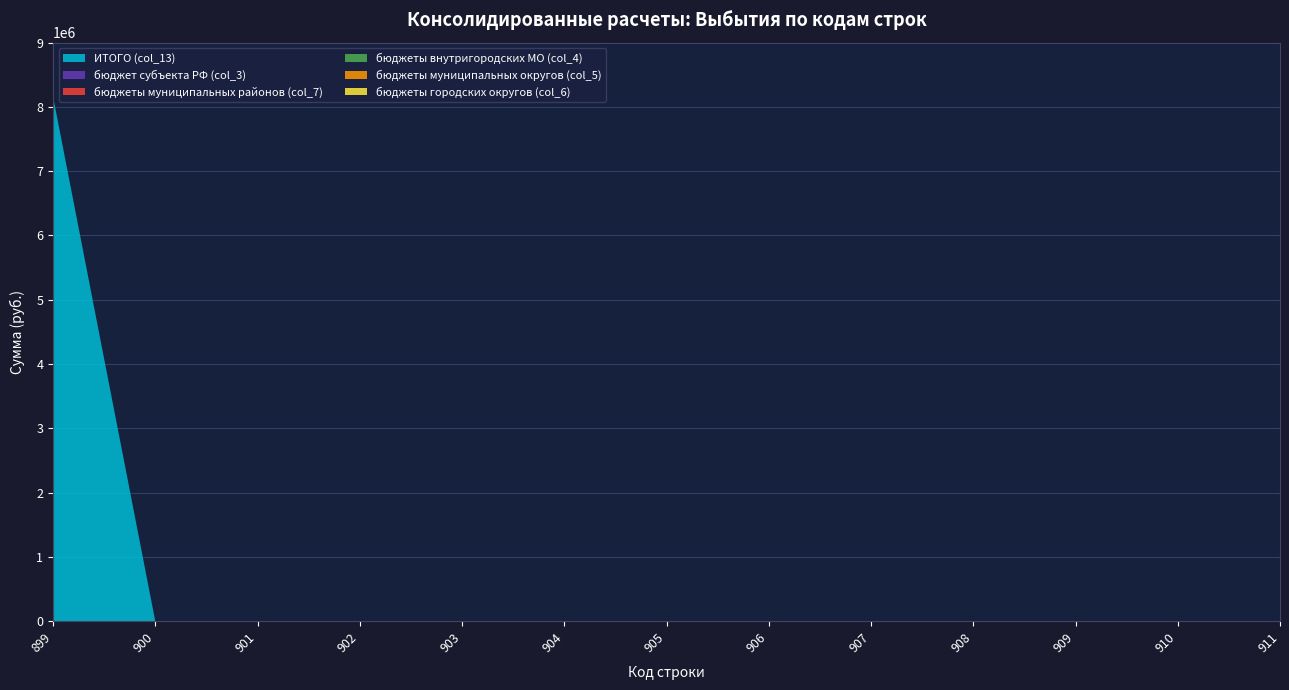

Reading right to left, transcribe all the data shown in this chart.

ИТОГО (col_13): 0.0	0.0	0.0	0.0	0.0	0.0	0.0	0.0	0.0	0.0	0.0	0.0	8160994.7
бюджет субъекта РФ (col_3): 0.0	0.0	0.0	0.0	0.0	0.0	0.0	0.0	0.0	0.0	0.0	0.0	0.0
бюджеты муниципальных районов (col_7): 0.0	0.0	0.0	0.0	0.0	0.0	0.0	0.0	0.0	0.0	0.0	0.0	0.0
бюджеты внутригородских МО (col_4): 0.0	0.0	0.0	0.0	0.0	0.0	0.0	0.0	0.0	0.0	0.0	0.0	0.0
бюджеты муниципальных округов (col_5): 0.0	0.0	0.0	0.0	0.0	0.0	0.0	0.0	0.0	0.0	0.0	0.0	0.0
бюджеты городских округов (col_6): 0.0	0.0	0.0	0.0	0.0	0.0	0.0	0.0	0.0	0.0	0.0	0.0	0.0